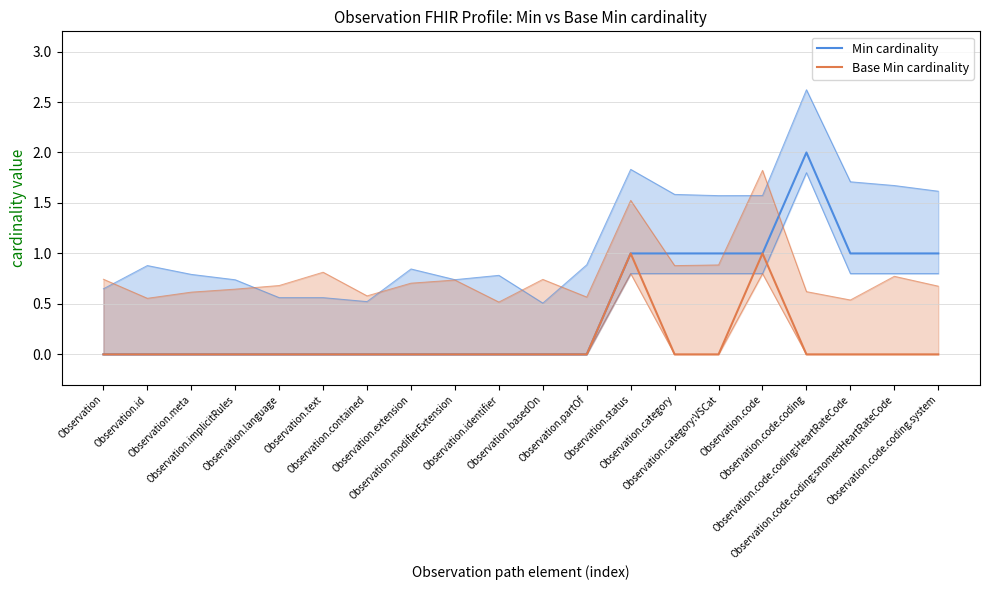

How many distinct data groups are displayed?

2